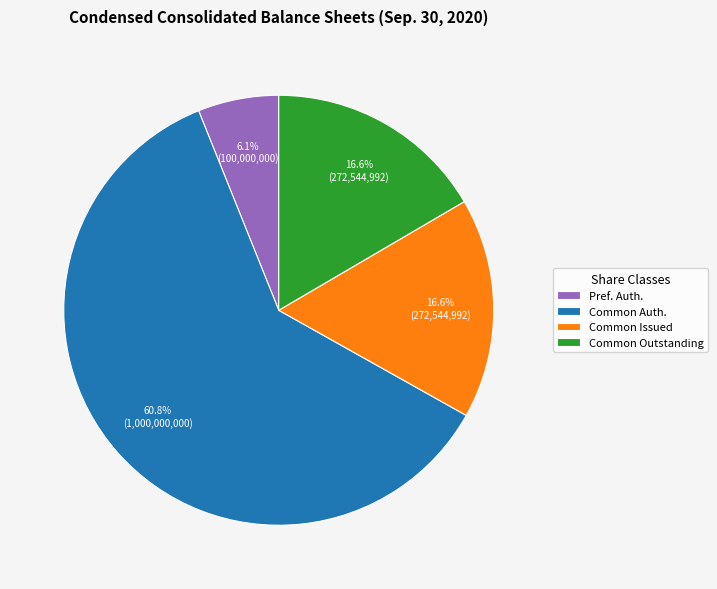

Do Common Issued and Pref. Auth. together represent more than half of the pie?

No